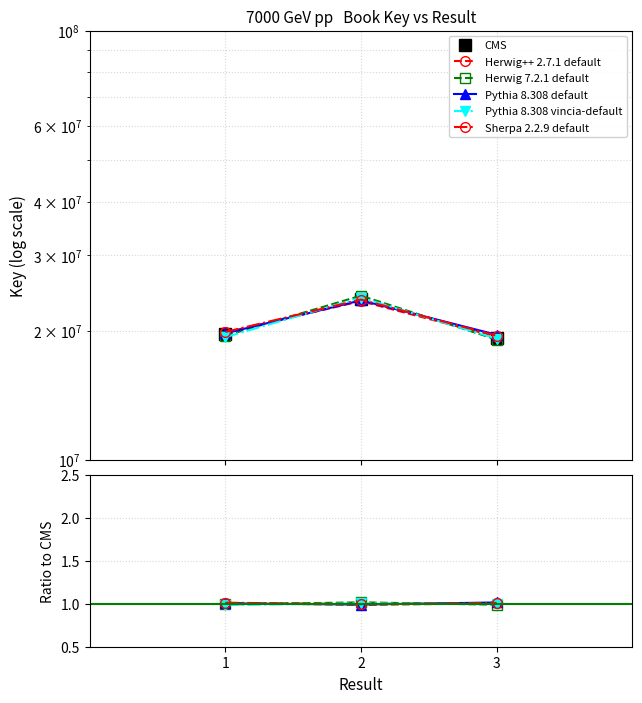

List the series in order of their peak value, lowest first.

Pythia 8.308 vincia-default, Herwig++ 2.7.1 default, Sherpa 2.2.9 default, Pythia 8.308 default, Herwig 7.2.1 default, CMS